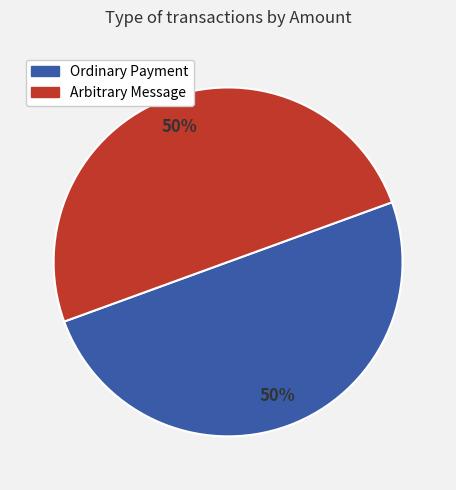

Combined, do Ordinary Payment and Arbitrary Message account for over 50%?

Yes